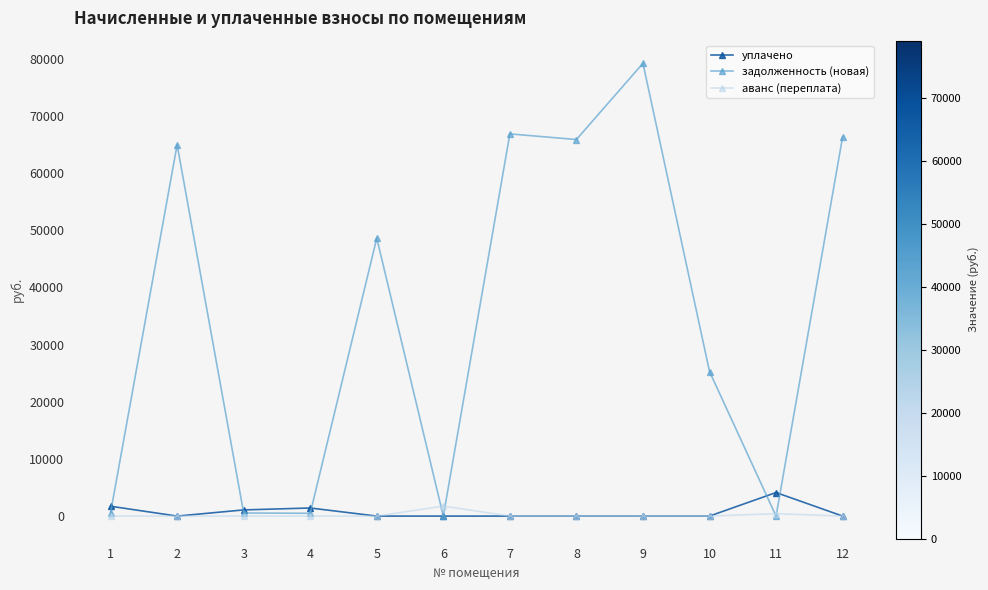

What is the greatest value displayed?

79171.4